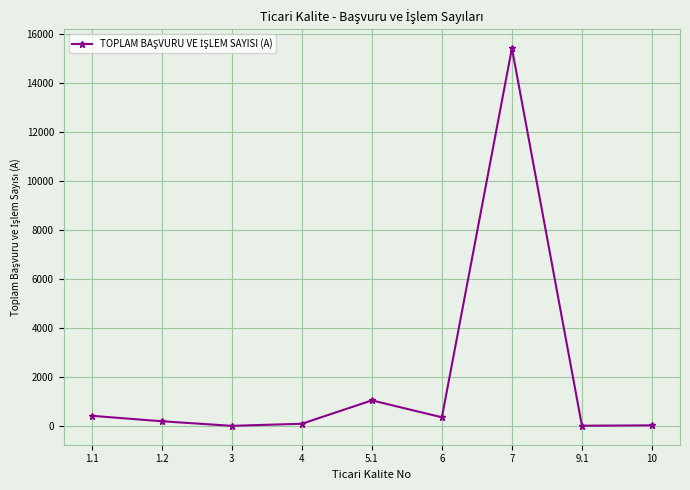

True or false: the data has more than 0 interior local peaks.

True